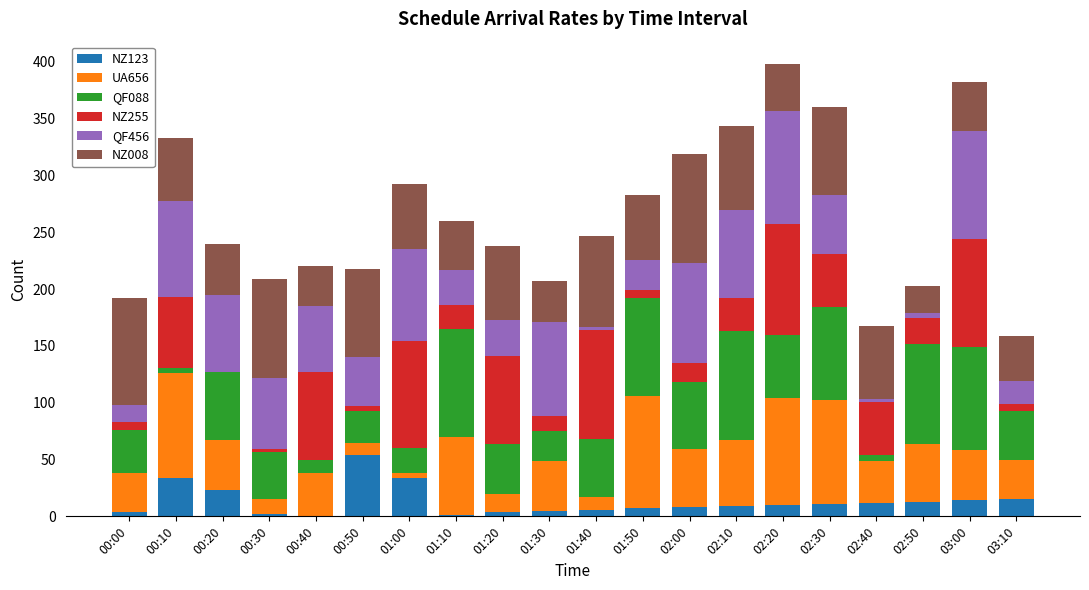

At which label does NZ123 reach its peak?

00:50